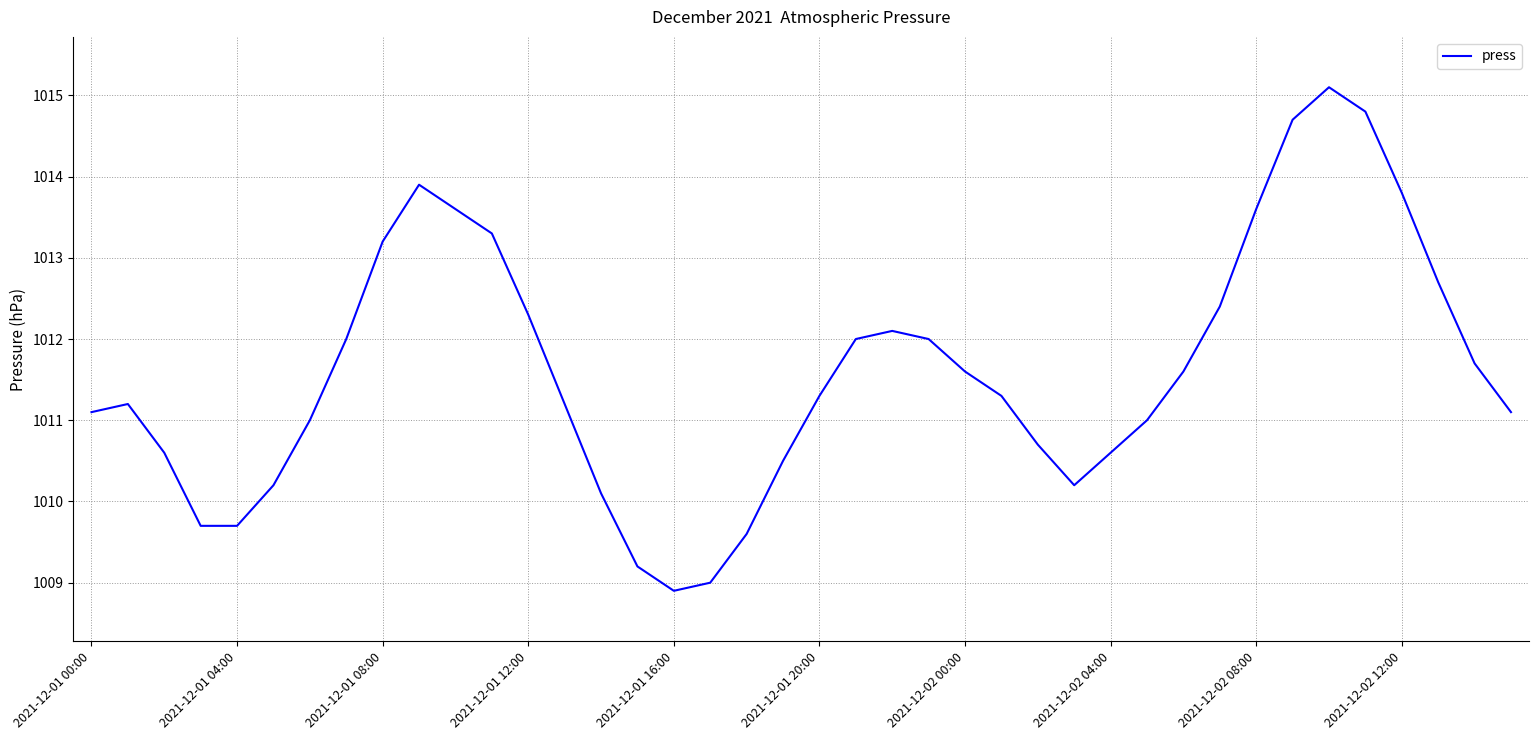

Does the chart have visible grid lines?

Yes